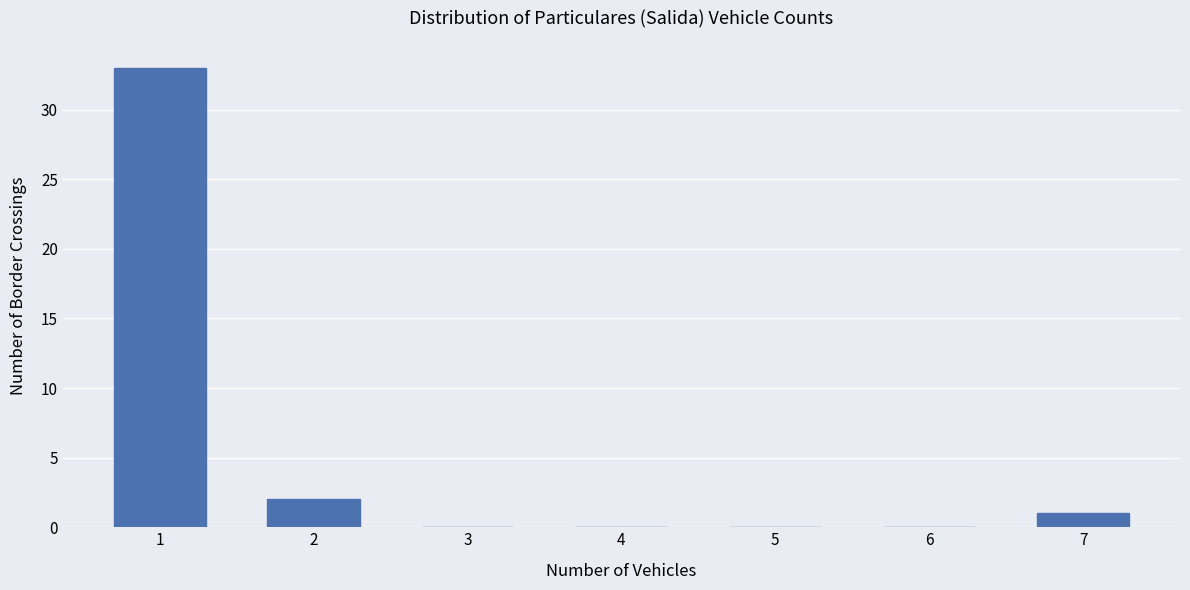

Reading right to left, extract all data points from this chart.

7=1	6=0	5=0	4=0	3=0	2=2	1=33